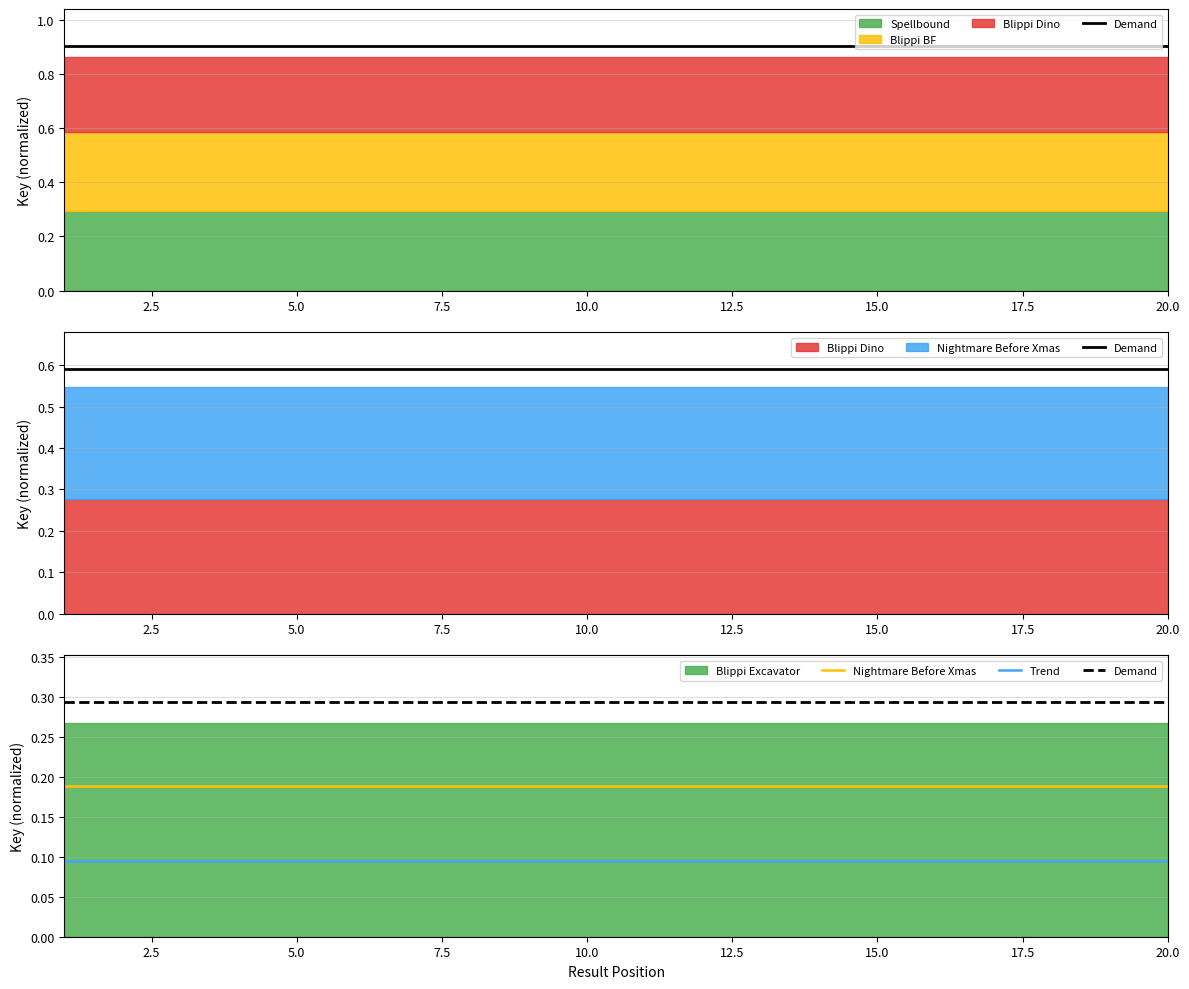

Which series changed the most between 5.0 and 15.0?

Demand